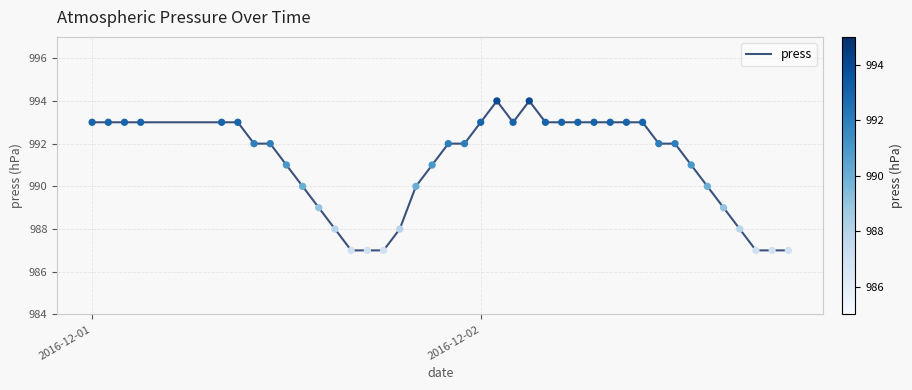

What is the maximum value shown in the chart?

994